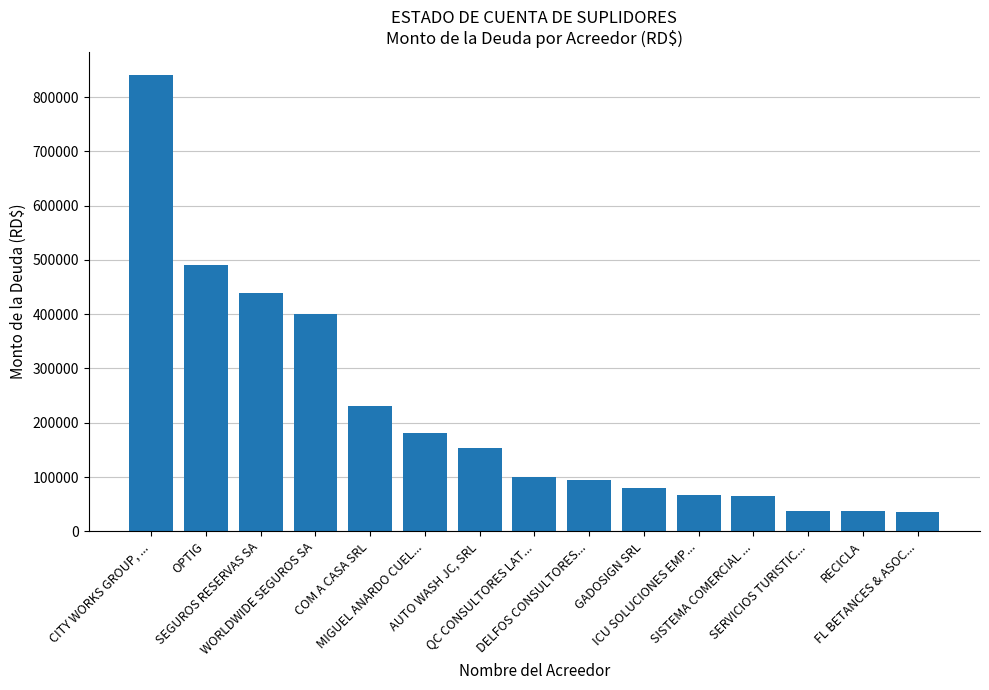

What is the smallest value displayed?

34820.5